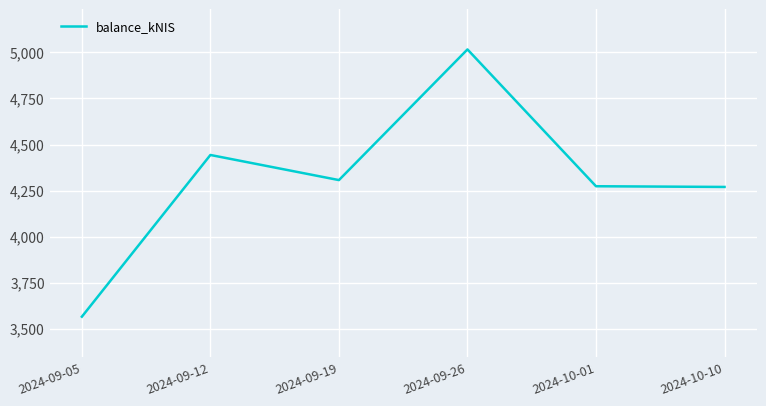

What is the difference between the maximum and minimum values?

1451.9